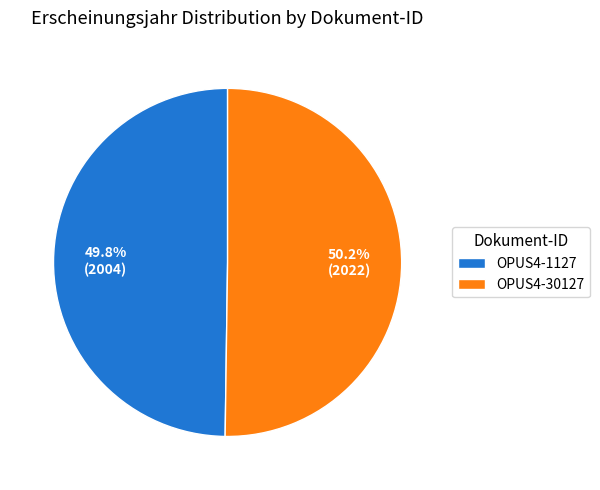

What is the ratio of the value at OPUS4-30127 to the value at OPUS4-1127?

1.0